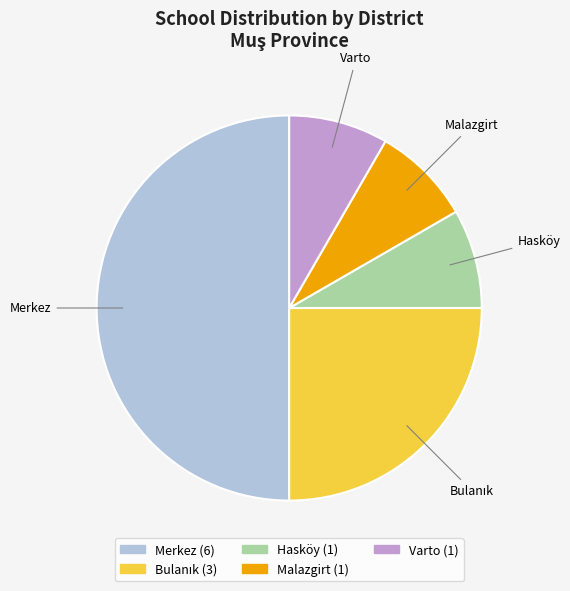

Which slice is the largest?

Merkez